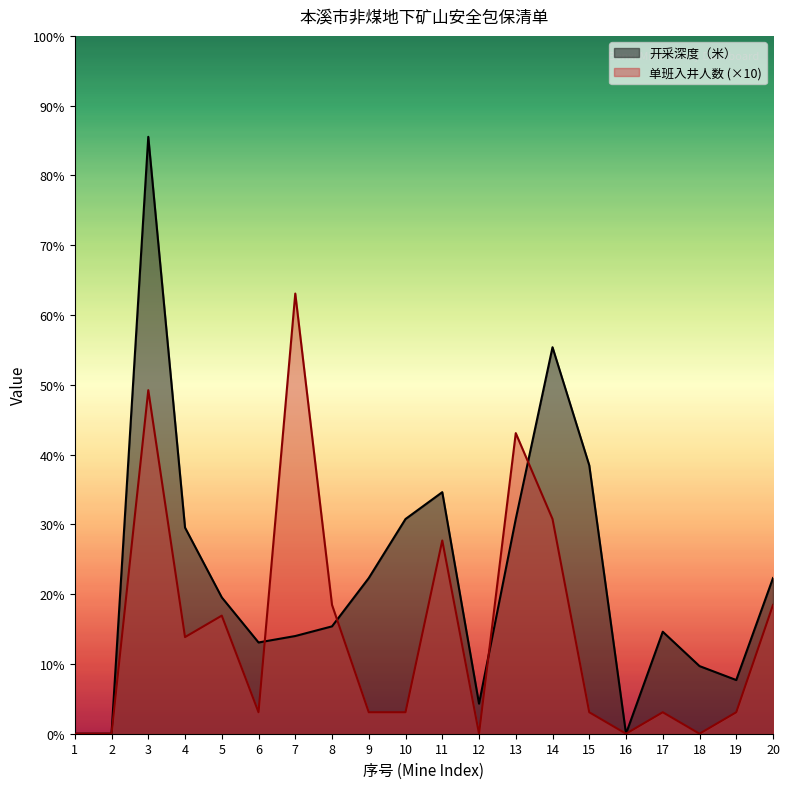

The 开采深度（米） series shows 50 at 12. True or false?

False